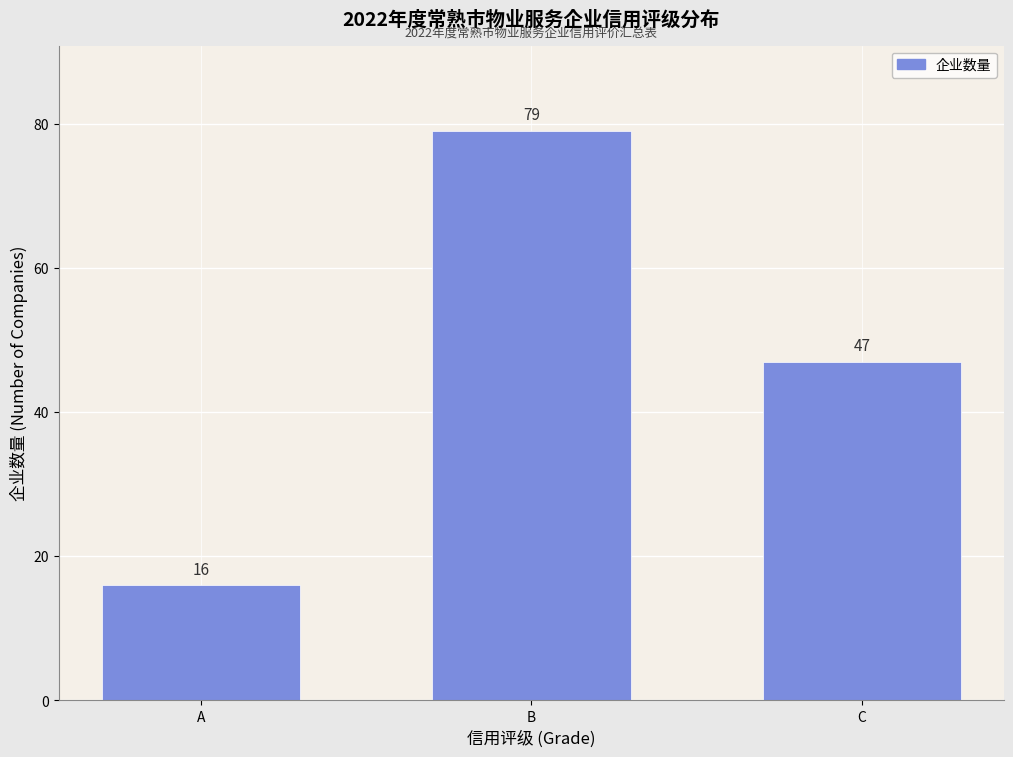

Reading left to right, extract all data points from this chart.

16	79	47